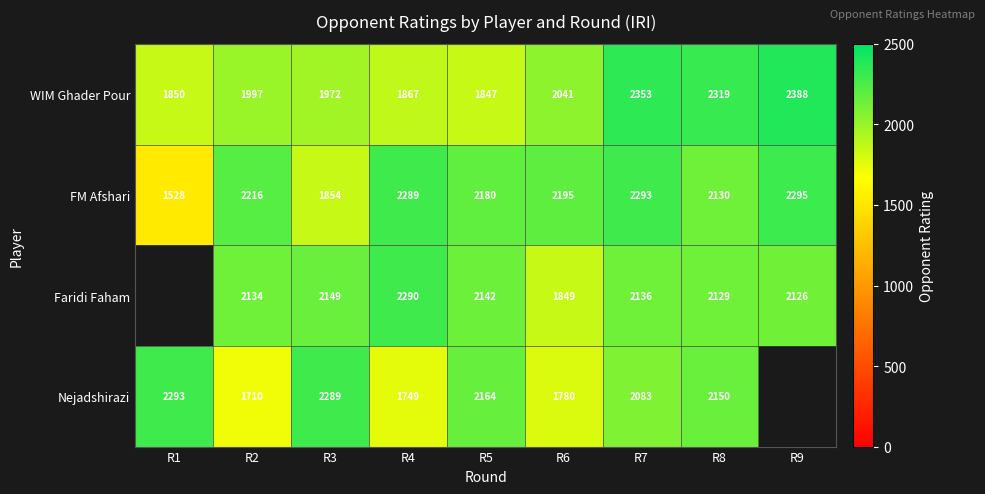

Is the value of FM Afshari at R3 greater than the value of Nejadshirazi at R1?

No